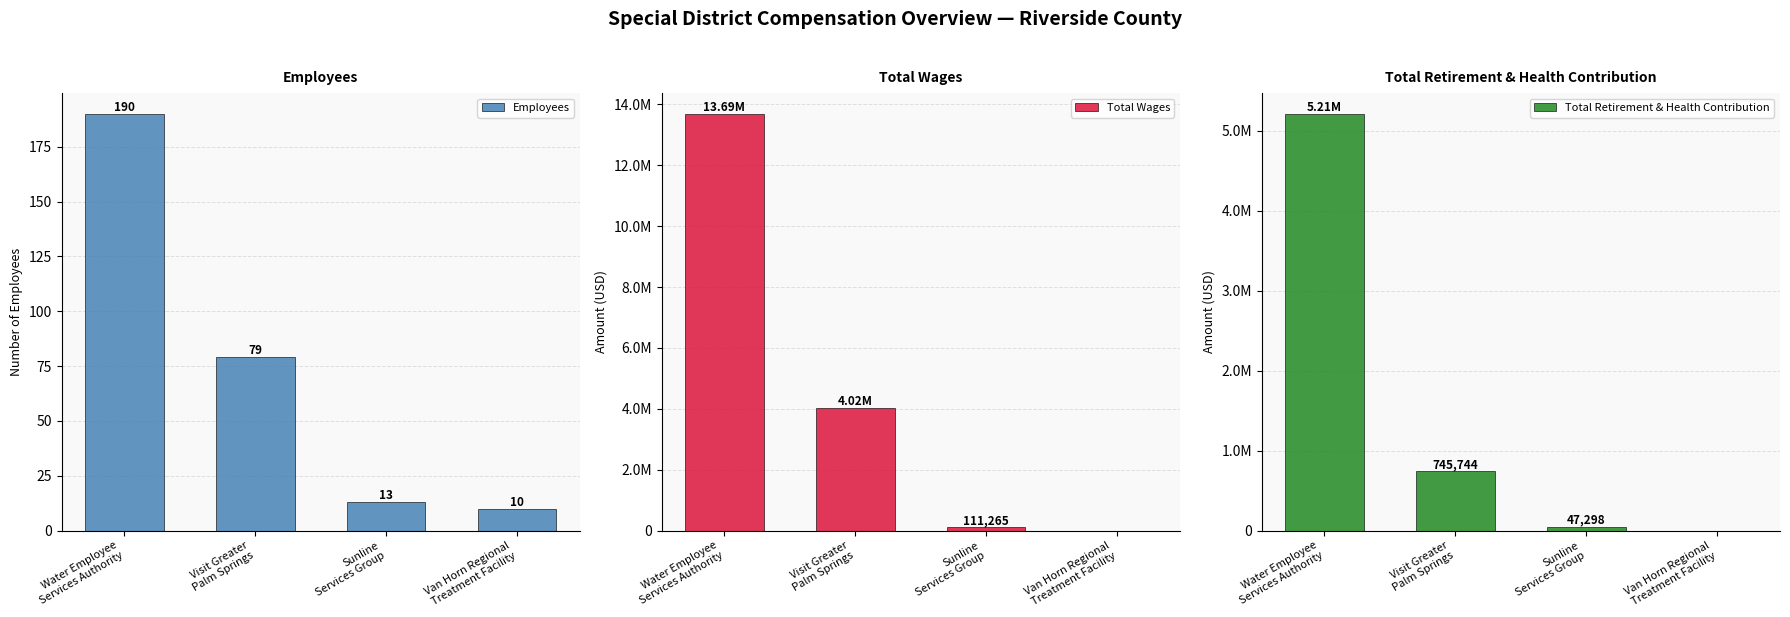

Read the Employees value at Van Horn Regional
Treatment Facility.

10